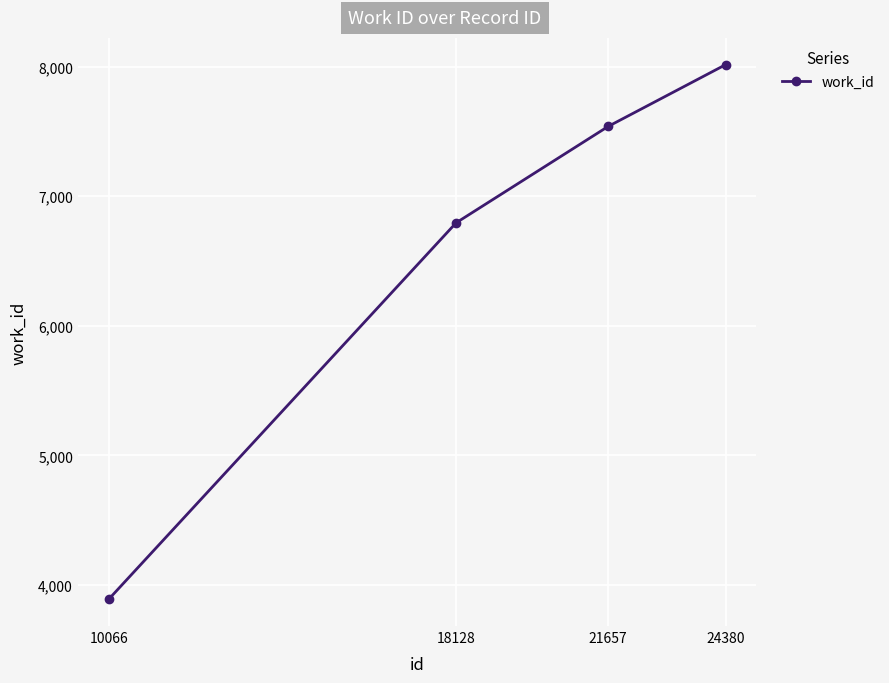

What is the sum of the values at 24380 and 10066?

11905